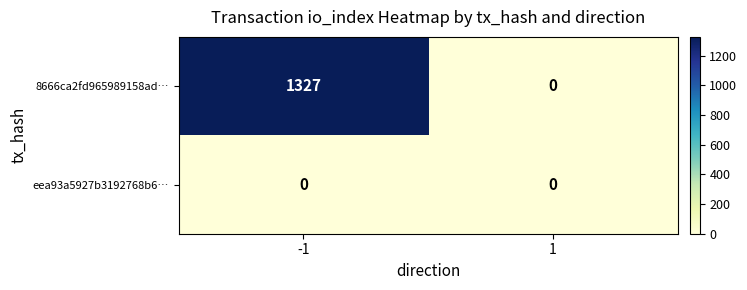

Which series has the largest total across all categories?

8666ca2fd965989158ad…